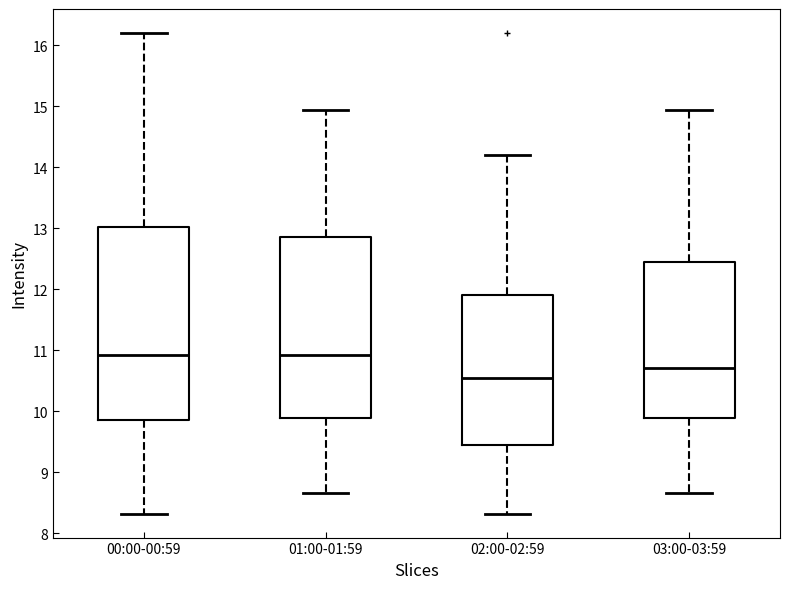

Reading left to right, read every box against the y-axis: the position of its median line, the range the box covers, and the ends of its whiskers. The values are not printed on the chart, so give them approximately, as read against the axis.

00:00-00:59: median 10.9, box 9.8 to 13.0, whiskers 8.3 to 16.2
01:00-01:59: median 10.9, box 9.9 to 12.8, whiskers 8.7 to 14.9
02:00-02:59: median 10.5, box 9.4 to 11.9, whiskers 8.3 to 14.2
03:00-03:59: median 10.7, box 9.9 to 12.5, whiskers 8.7 to 14.9